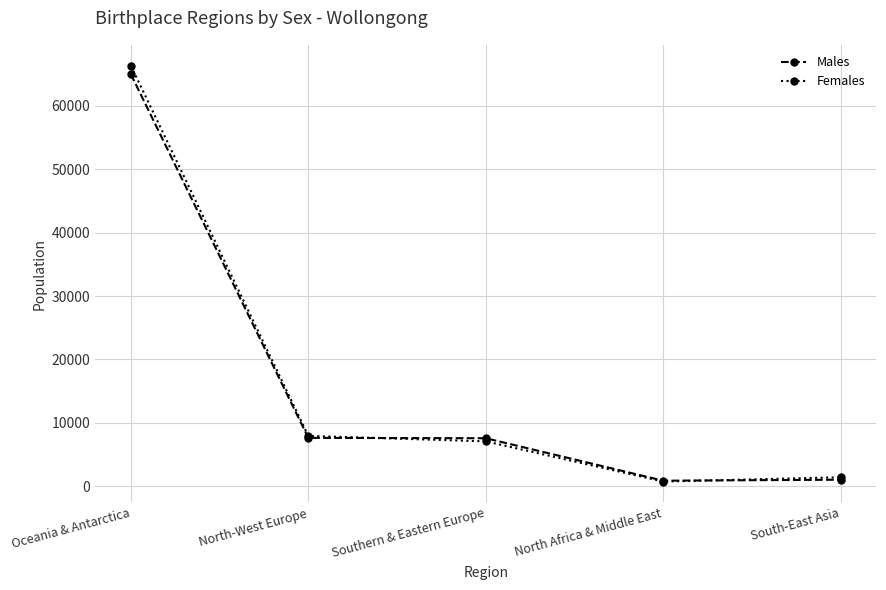

Is the value of Males at Oceania & Antarctica greater than the value of Females at Southern & Eastern Europe?

Yes